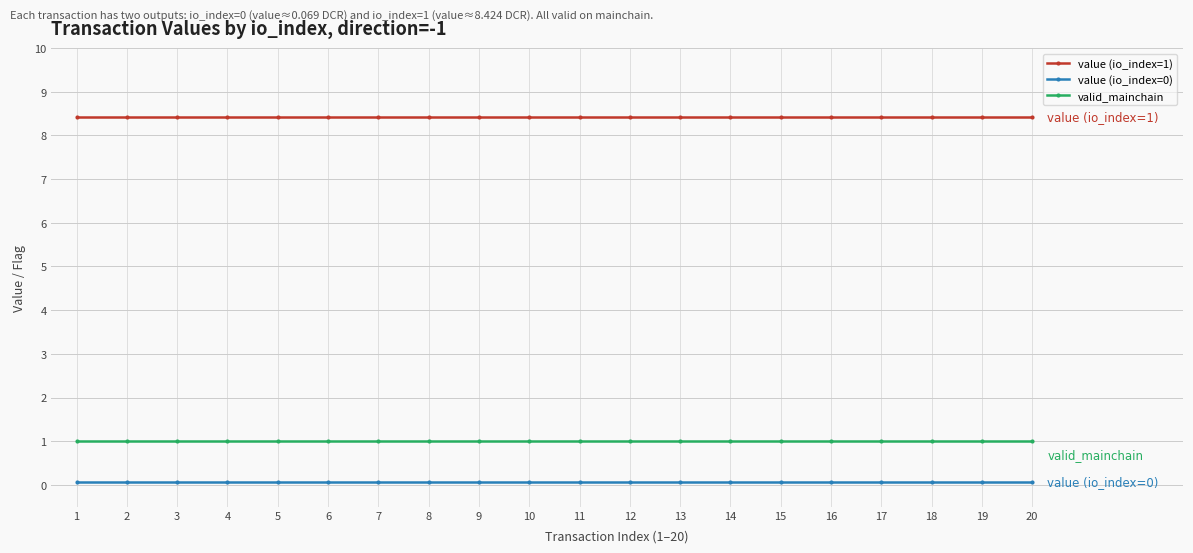

Is it true that value (io_index=1) equals 14.8 at 14?

False